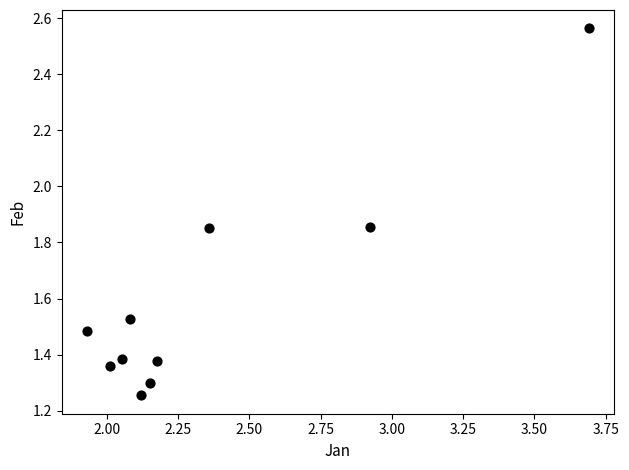

What is the average X value?

2.3